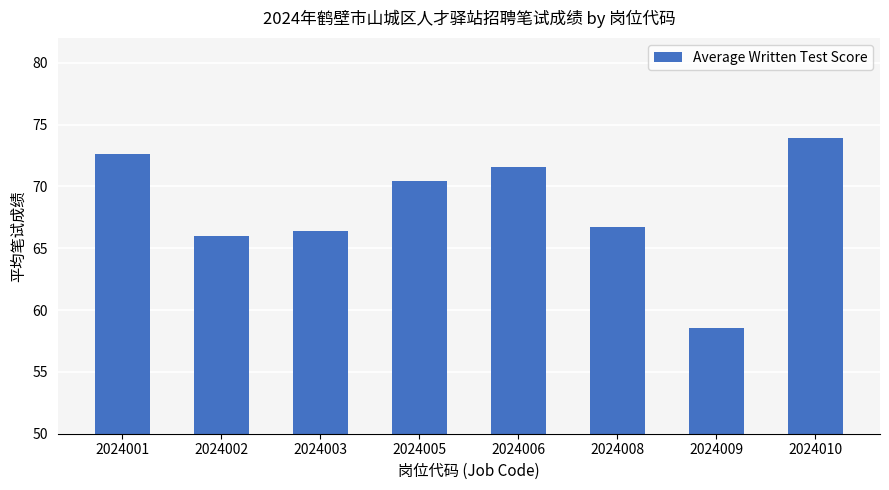

At which label does the data first exceed 70?

2024001